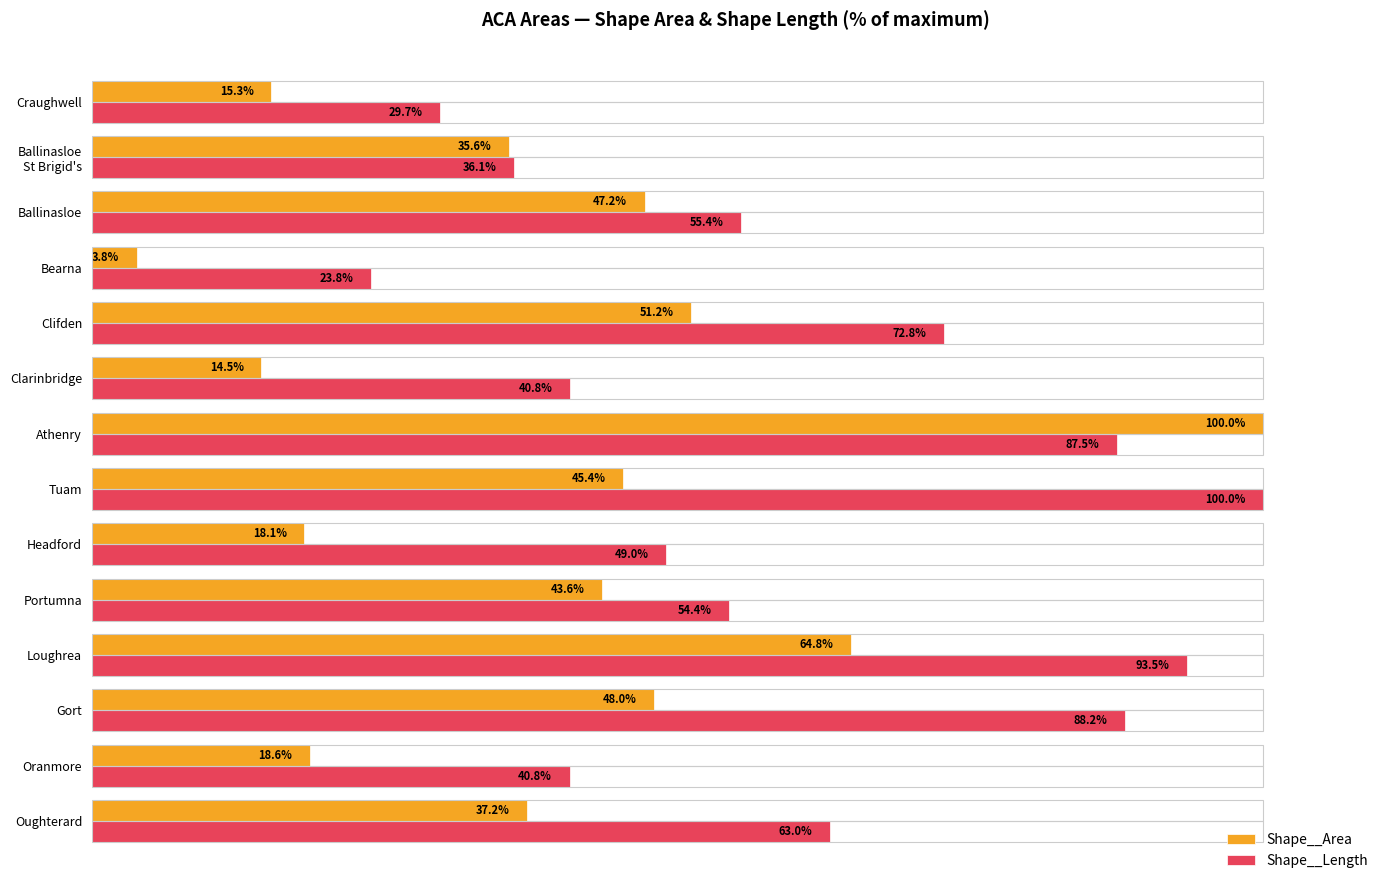

Which category has the lowest value across all series?

Bearna